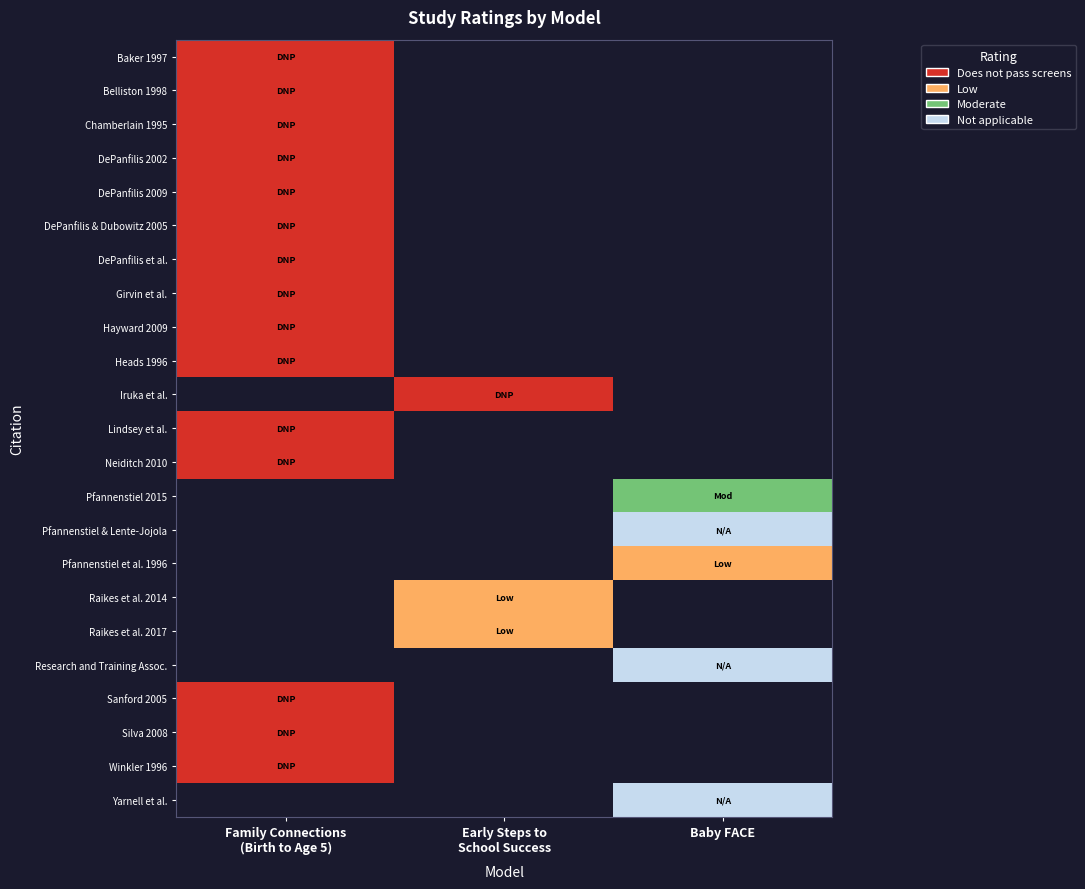

At how many categories does at least one series exceed 0?

2